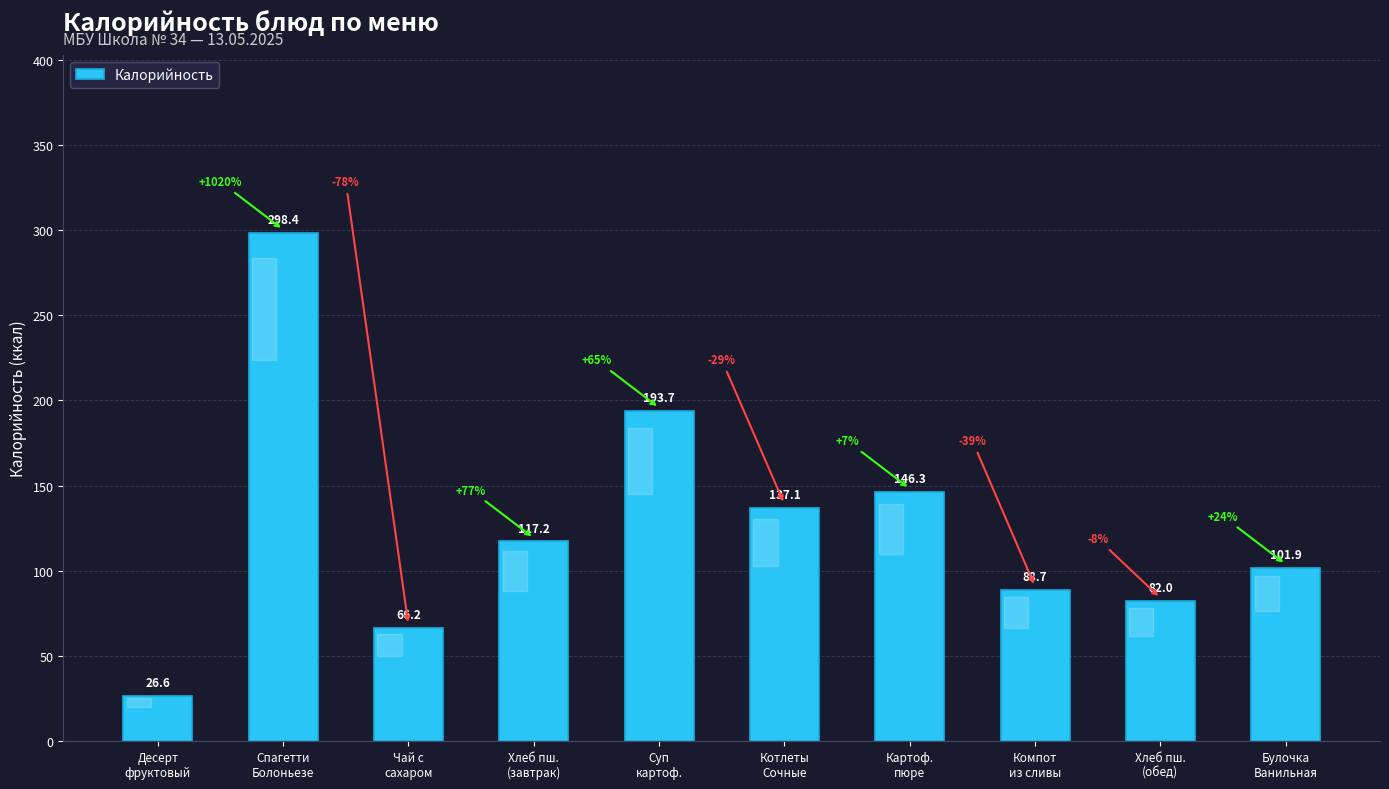

Which has a higher value, Хлеб пш.
(завтрак) or Хлеб пш.
(обед)?

Хлеб пш.
(завтрак)